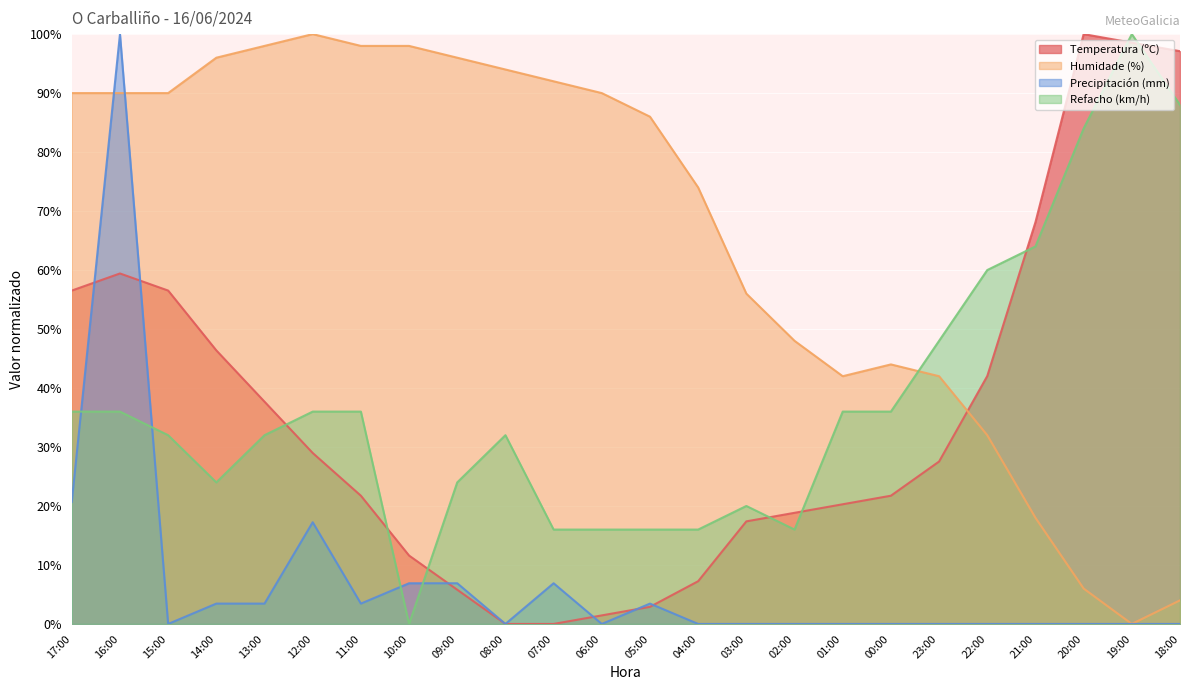

Reading left to right, what are all the values shown in this chart?

Temperatura (ºC): 56.5	59.4	56.5	46.4	37.7	29.0	21.7	11.6	5.8	0.0	0.0	1.4	2.9	7.2	17.4	18.8	20.3	21.7	27.5	42.0	68.1	100.0	98.6	97.1
Humidade (%): 90.0	90.0	90.0	96.0	98.0	100.0	98.0	98.0	96.0	94.0	92.0	90.0	86.0	74.0	56.0	48.0	42.0	44.0	42.0	32.0	18.0	6.0	0.0	4.0
Precipitación (mm): 20.7	100.0	0.0	3.4	3.4	17.2	3.4	6.9	6.9	0.0	6.9	0.0	3.4	0.0	0.0	0.0	0.0	0.0	0.0	0.0	0.0	0.0	0.0	0.0
Refacho (km/h): 36.0	36.0	32.0	24.0	32.0	36.0	36.0	0.0	24.0	32.0	16.0	16.0	16.0	16.0	20.0	16.0	36.0	36.0	48.0	60.0	64.0	84.0	100.0	88.0